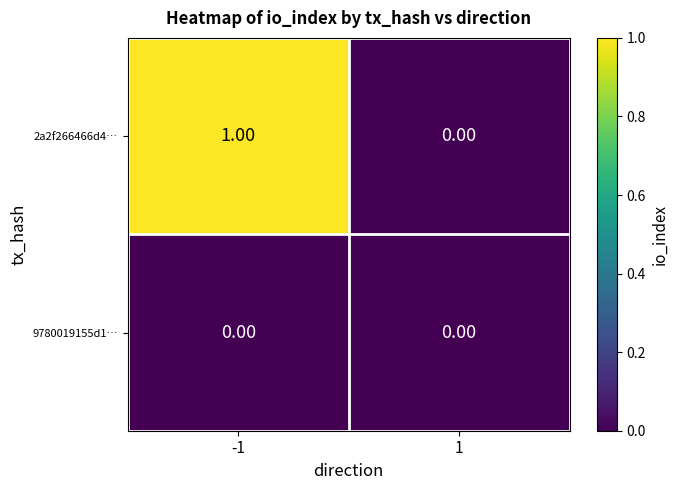

Which series has the largest total across all categories?

2a2f266466d4…